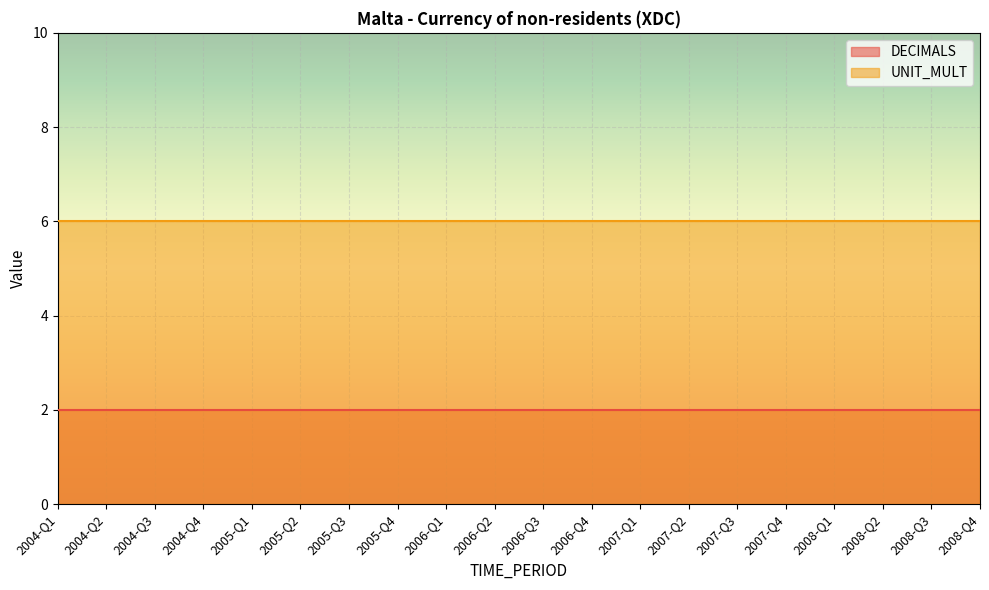

The UNIT_MULT series shows 9 at 2007-Q2. True or false?

False